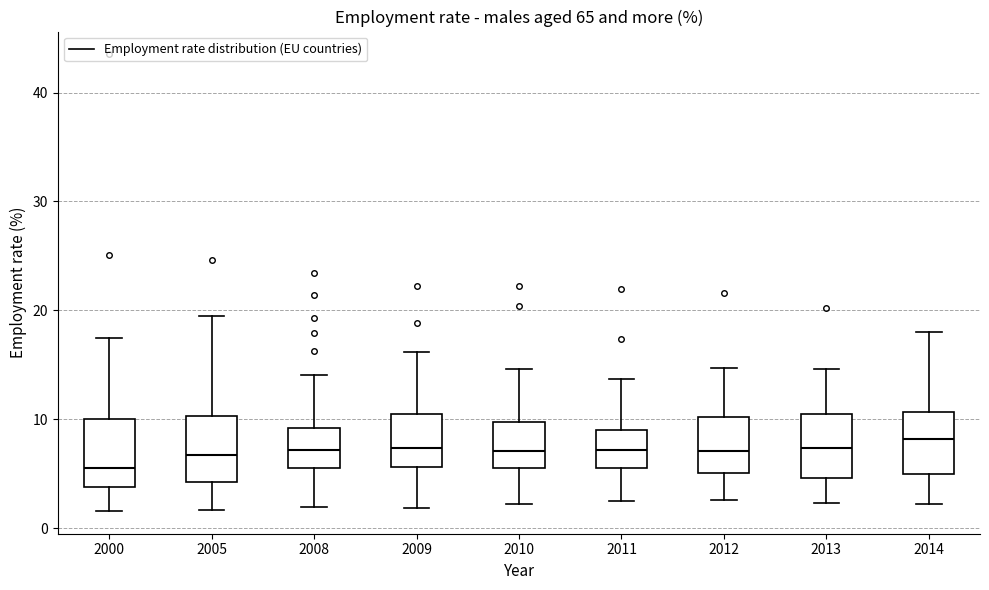

Reading left to right, transcribe this box plot: for each box, give where its median line is, the range the box spans, and where its two whiskers end, as read against the y-axis. The values are not printed on the chart, so give them approximately, as read against the axis.

2000: median 6, box 4 to 10, whiskers 2 to 18
2005: median 7, box 4 to 10, whiskers 2 to 20
2008: median 7, box 6 to 9, whiskers 2 to 14
2009: median 7, box 6 to 11, whiskers 2 to 16
2010: median 7, box 6 to 10, whiskers 2 to 15
2011: median 7, box 6 to 9, whiskers 3 to 14
2012: median 7, box 5 to 10, whiskers 3 to 15
2013: median 7, box 5 to 10, whiskers 2 to 15
2014: median 8, box 5 to 11, whiskers 2 to 18